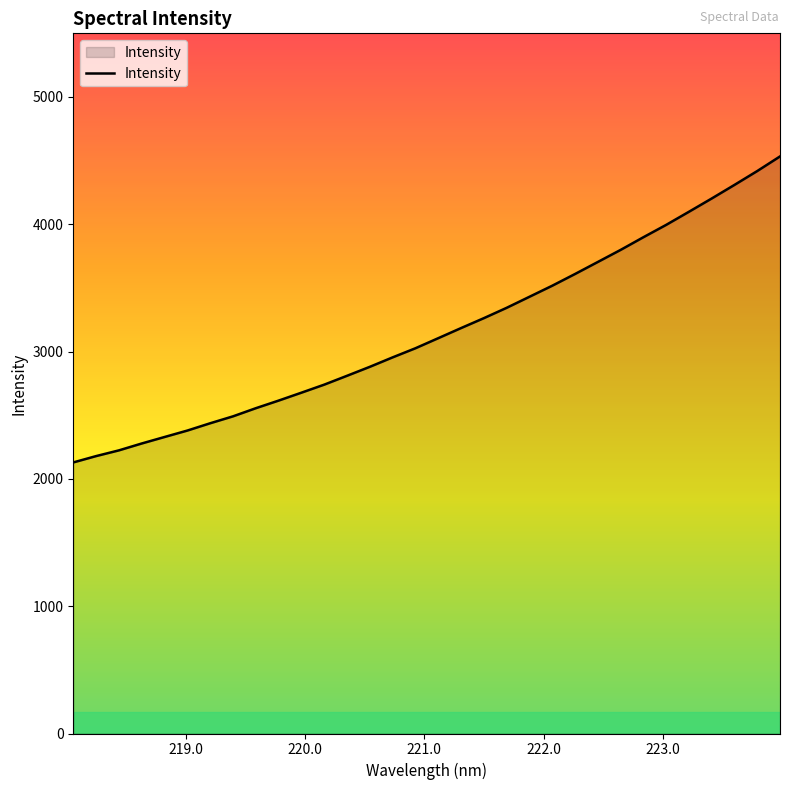

How many categories are shown in the chart?

32